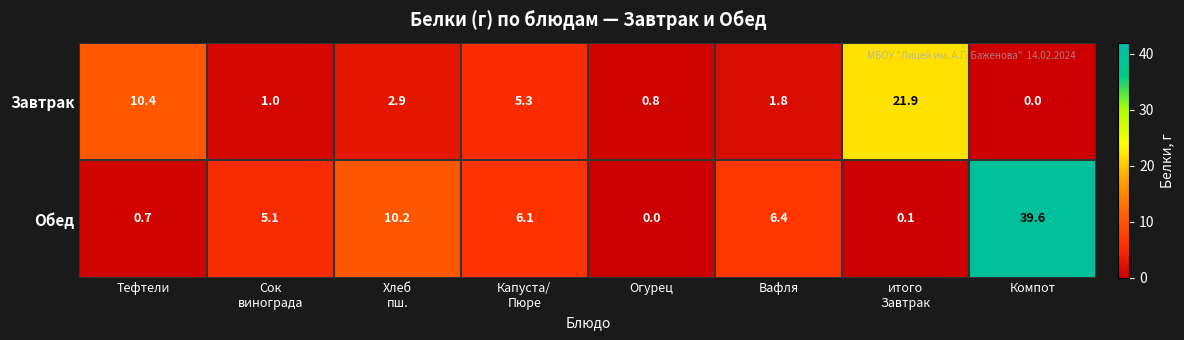

Which category has the lowest value in the Завтрак series?

Компот